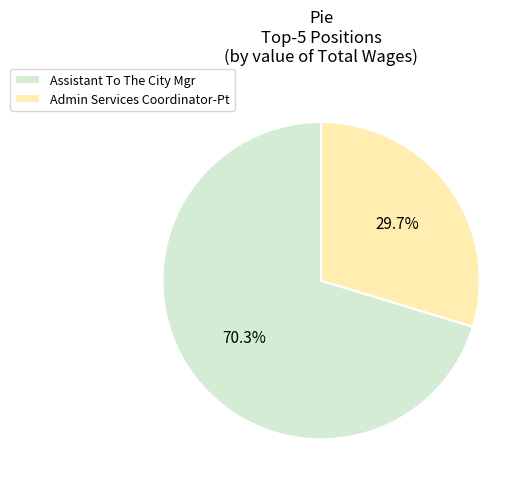

True or false: Assistant To The City Mgr accounts for 80% of the total.

False